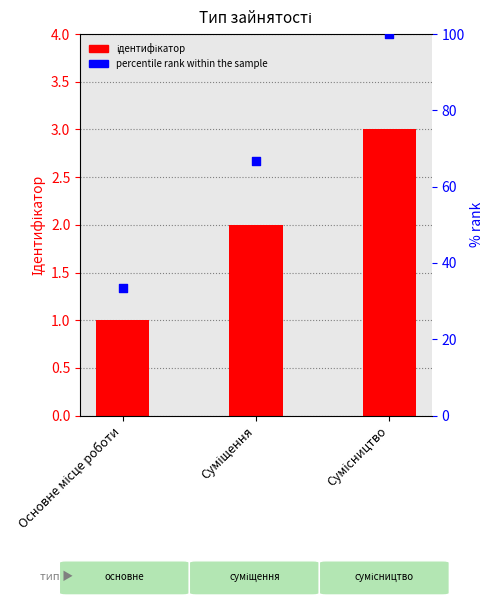

At which category is the sum across all series the highest?

Сумісництво